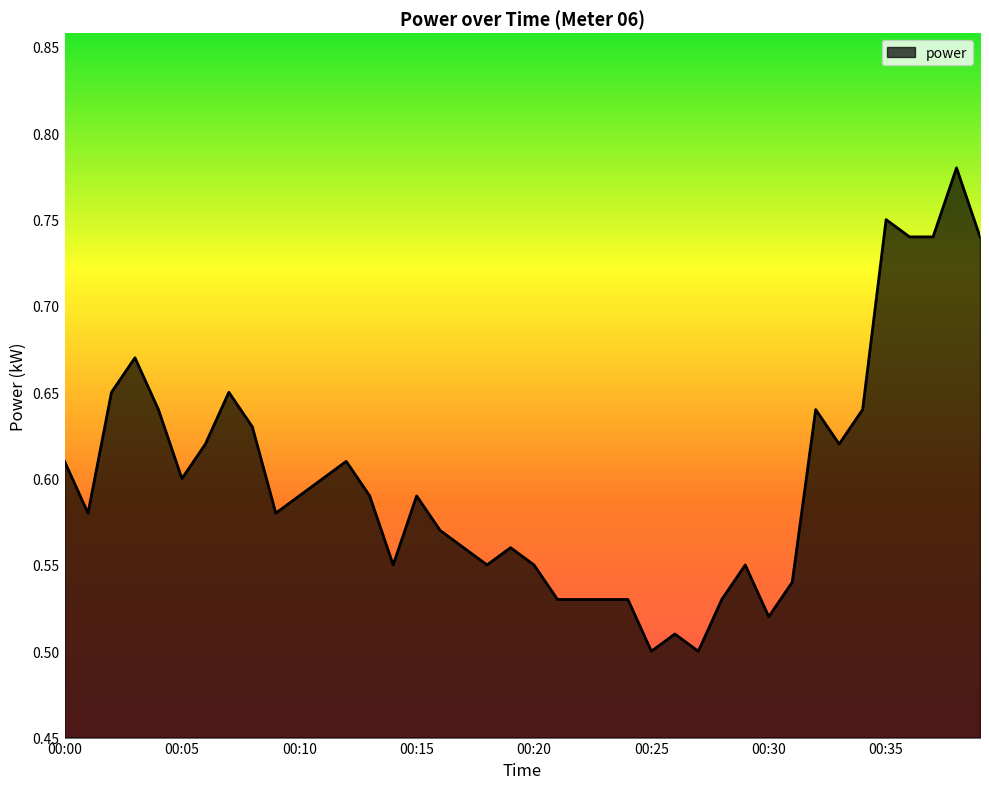

Does the chart display data point markers on the line(s)?

No